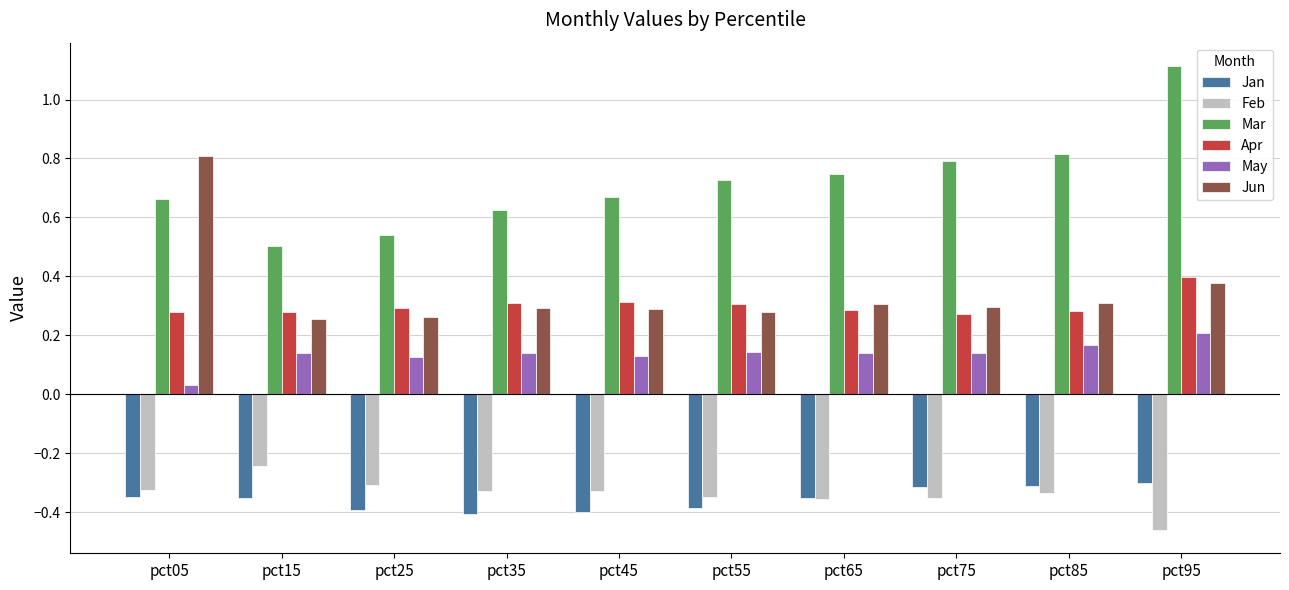

Is it true that Apr equals 0.3 at pct65?

True